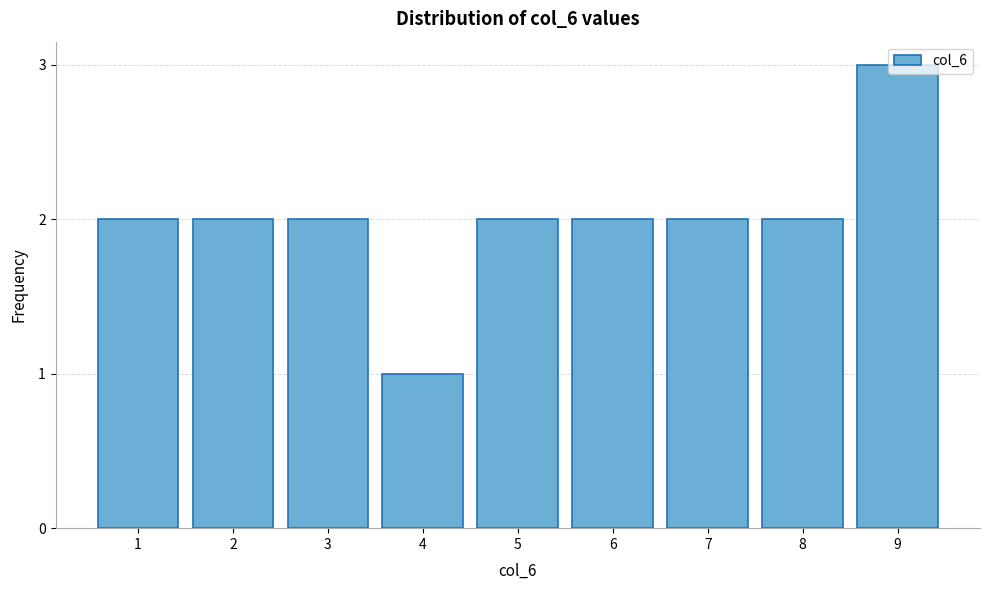

What is the sum of all values?

18